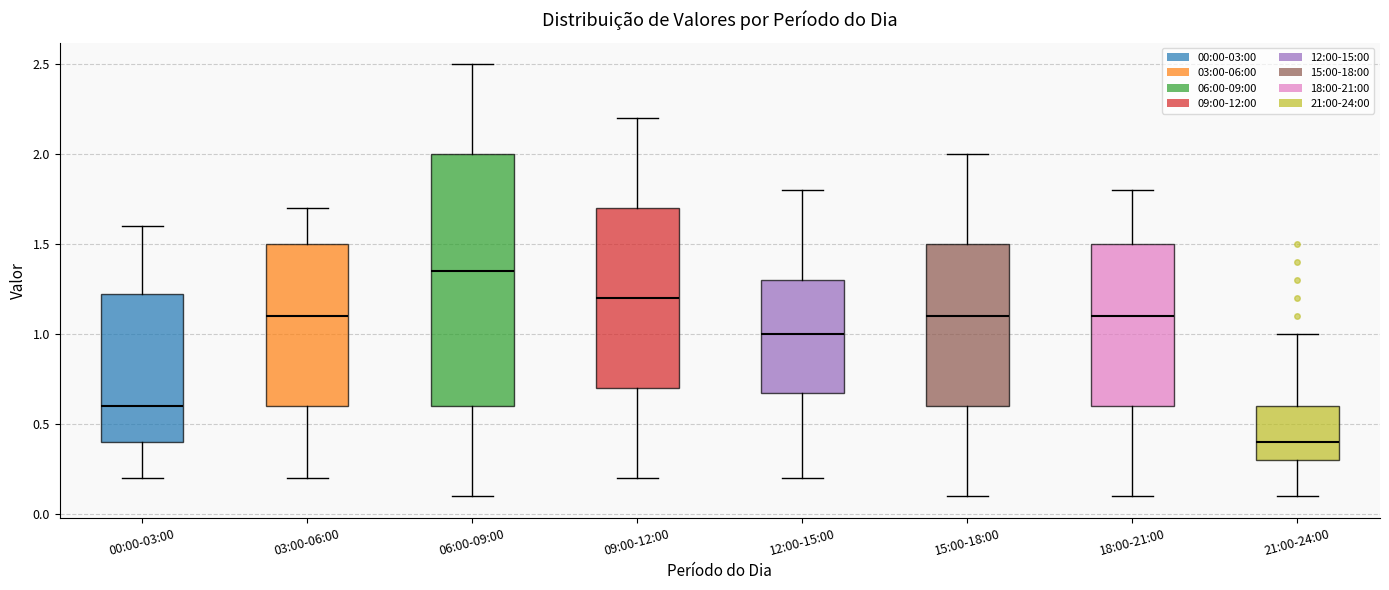

Reading left to right, transcribe this box plot: for each box, give where its median line is, the range the box spans, and where its two whiskers end, as read against the y-axis. The values are not printed on the chart, so give them approximately, as read against the axis.

00:00-03:00: median 0.60, box 0.40 to 1.25, whiskers 0.20 to 1.60
03:00-06:00: median 1.10, box 0.60 to 1.50, whiskers 0.20 to 1.70
06:00-09:00: median 1.35, box 0.60 to 2.00, whiskers 0.10 to 2.50
09:00-12:00: median 1.20, box 0.70 to 1.70, whiskers 0.20 to 2.20
12:00-15:00: median 1.00, box 0.70 to 1.30, whiskers 0.20 to 1.80
15:00-18:00: median 1.10, box 0.60 to 1.50, whiskers 0.10 to 2.00
18:00-21:00: median 1.10, box 0.60 to 1.50, whiskers 0.10 to 1.80
21:00-24:00: median 0.40, box 0.30 to 0.60, whiskers 0.10 to 1.00